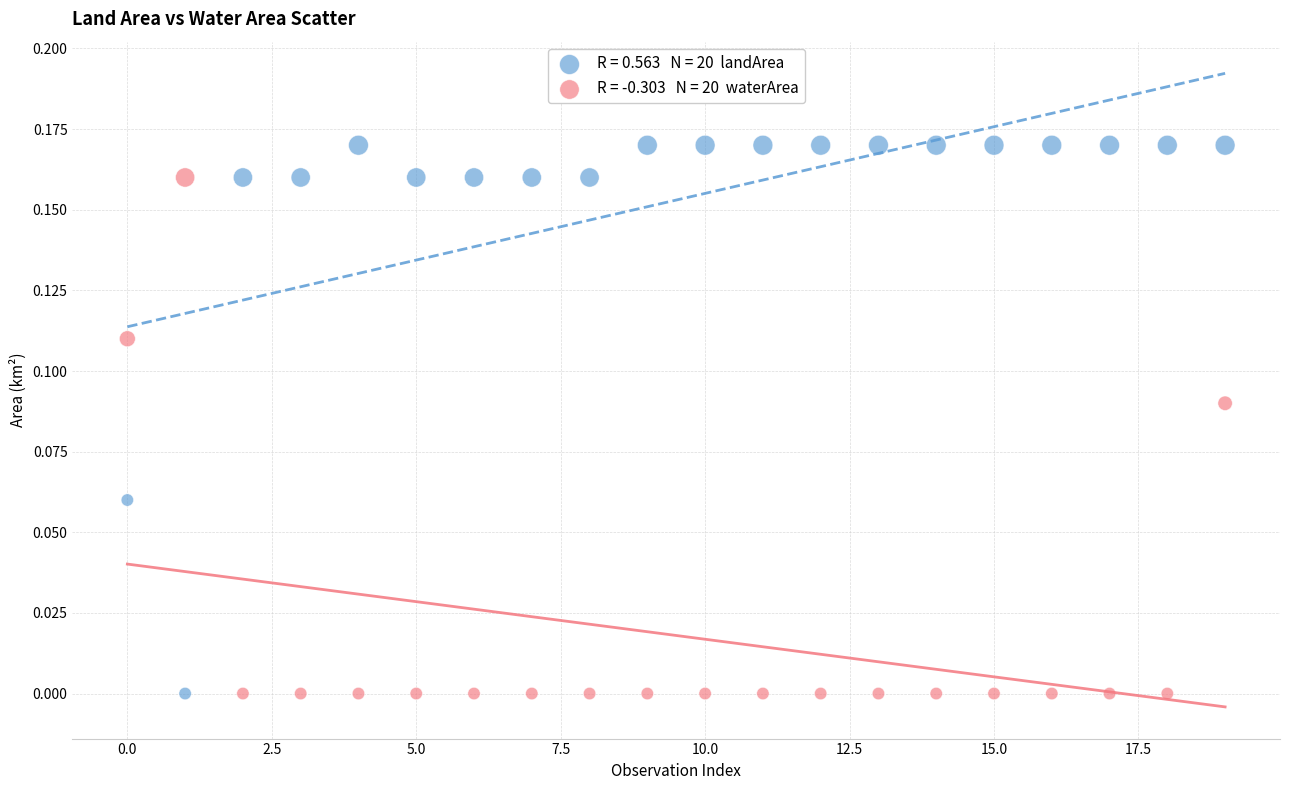

Count the number of points in this scatter plot.

40